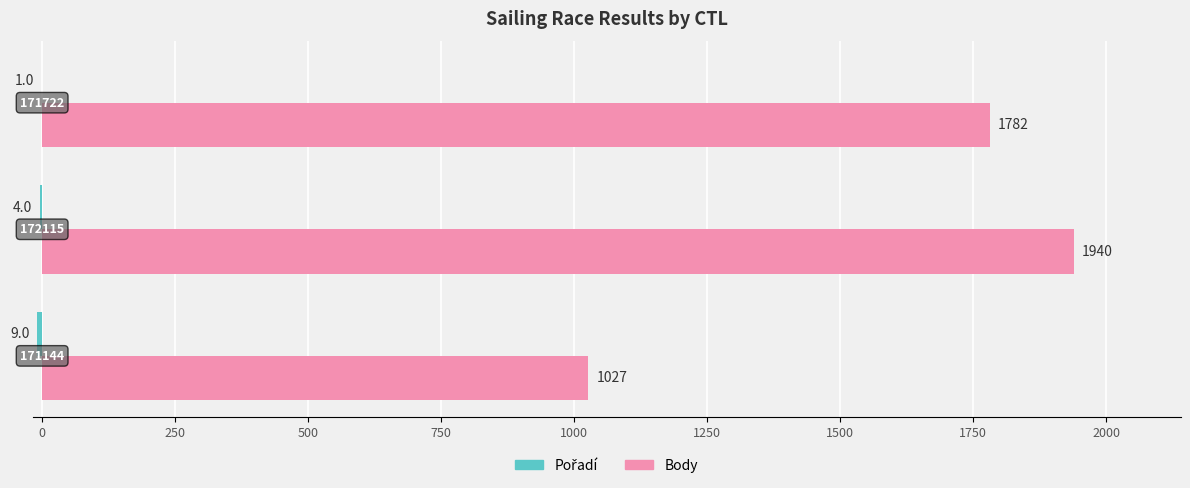

What is the difference between the maximum and second lowest values in the Body series?

158